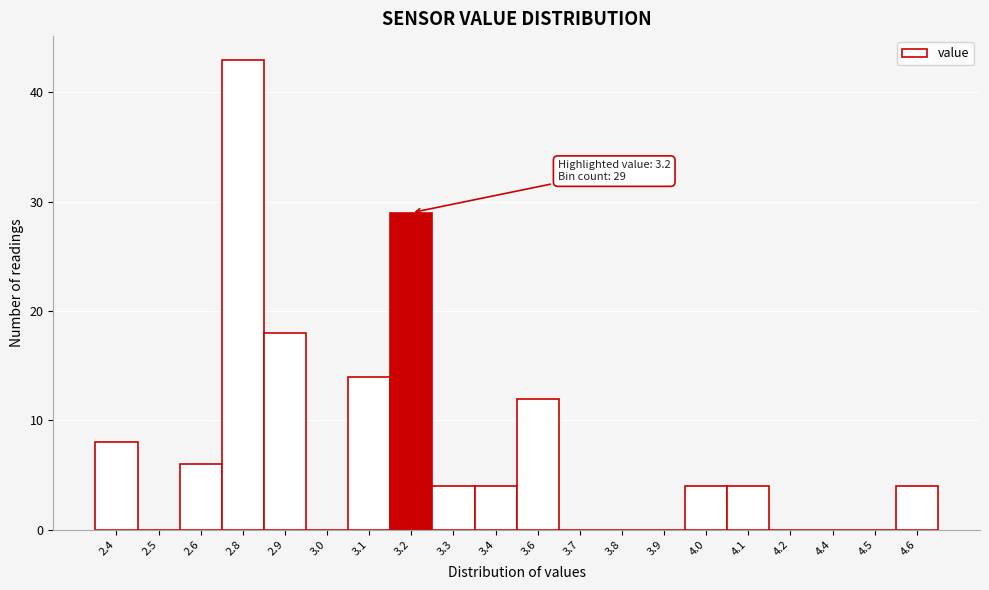

Reading left to right, transcribe all the data shown in this chart.

2.4=8	2.5=0	2.6=6	2.8=43	2.9=18	3.0=0	3.1=14	3.2=29	3.3=4	3.4=4	3.6=12	3.7=0	3.8=0	3.9=0	4.0=4	4.1=4	4.2=0	4.4=0	4.5=0	4.6=4